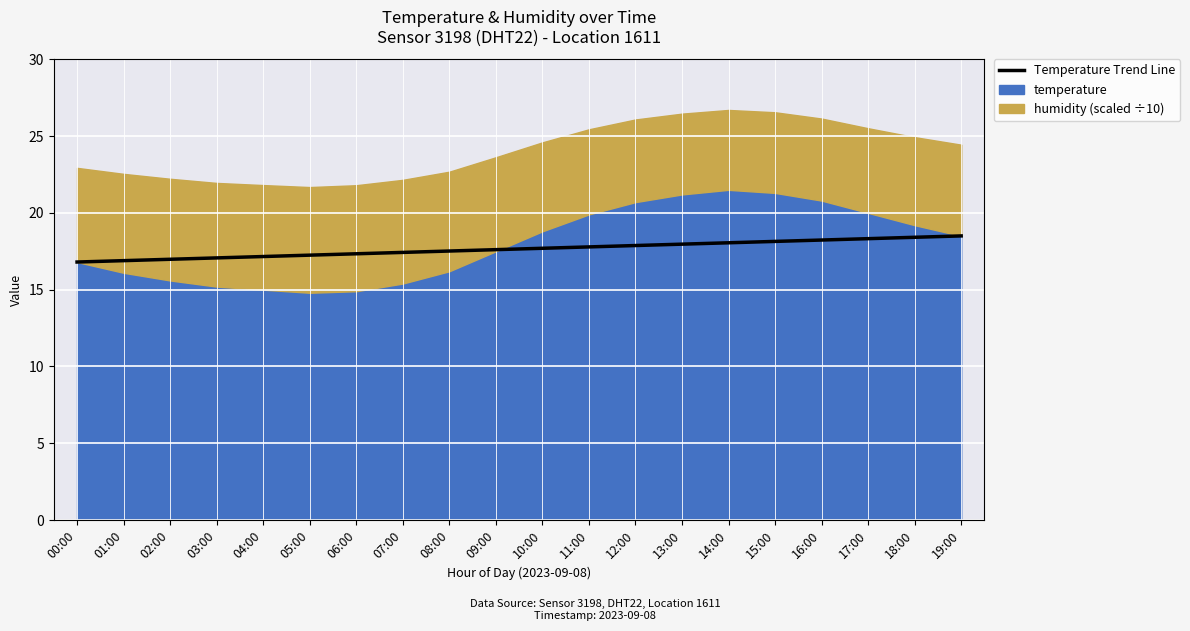

What is the ratio of the value at 15:00 to the value at 00:00?

1.1